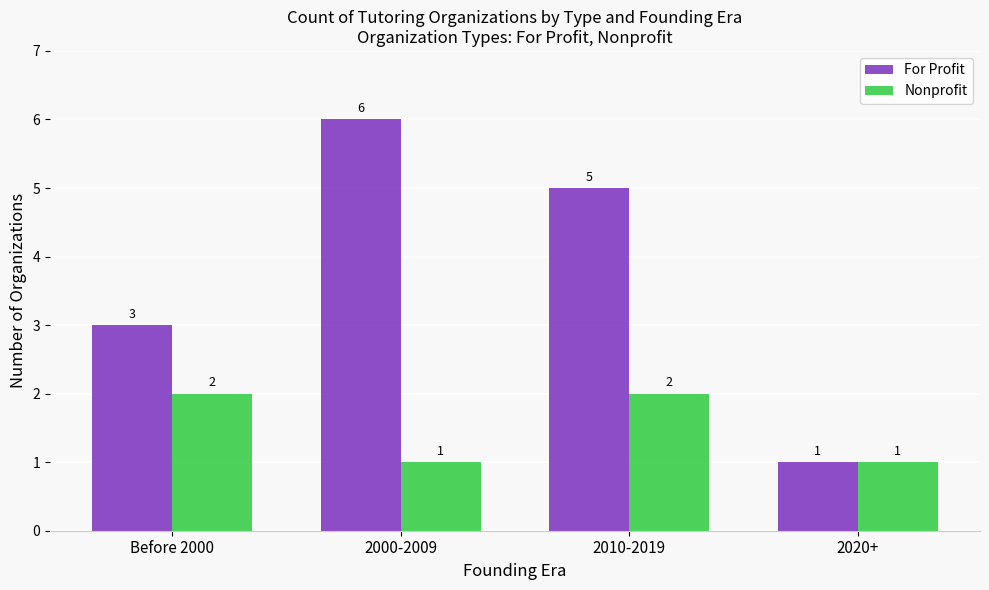

Reading left to right, what are all the values shown in this chart?

For Profit: 3	6	5	1
Nonprofit: 2	1	2	1